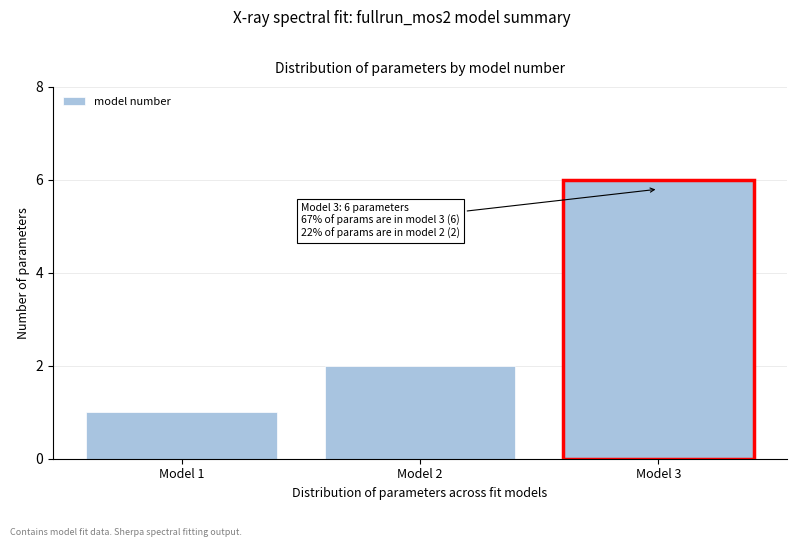

Reading left to right, list all the values displayed in this chart.

1	2	6